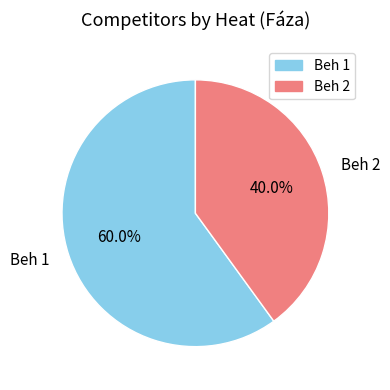

Which category has the biggest portion of the pie?

Beh 1